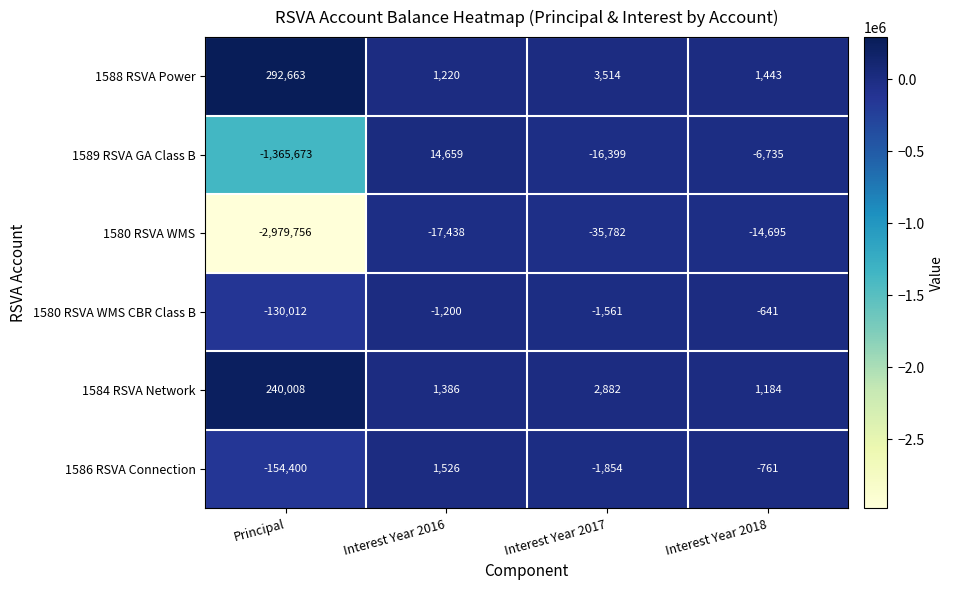

Rank the series by their maximum value, from lowest to highest.

1580 RSVA WMS, 1580 RSVA WMS CBR Class B, 1586 RSVA Connection, 1589 RSVA GA Class B, 1584 RSVA Network, 1588 RSVA Power